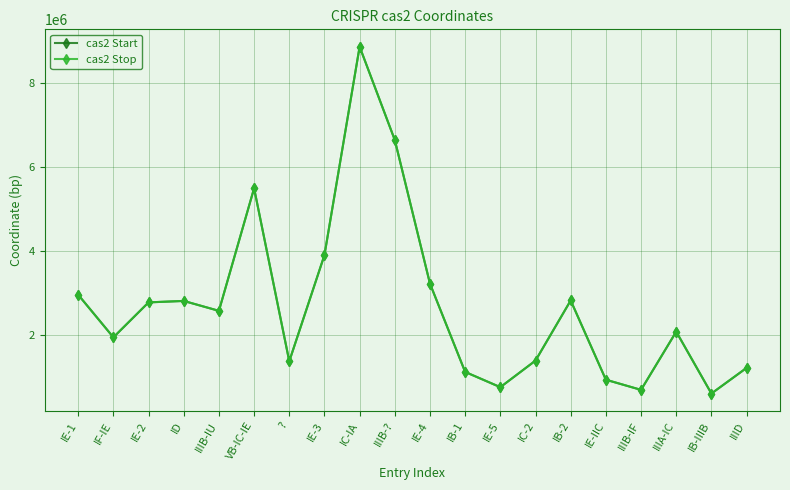

What is the total value across all series at IIIA-IC?

4166488